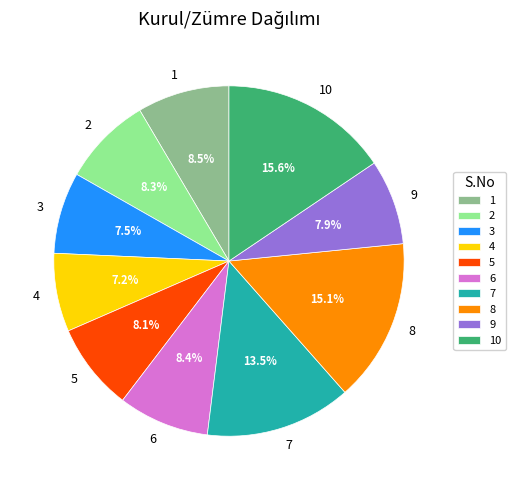

Does any single category account for the majority?

No